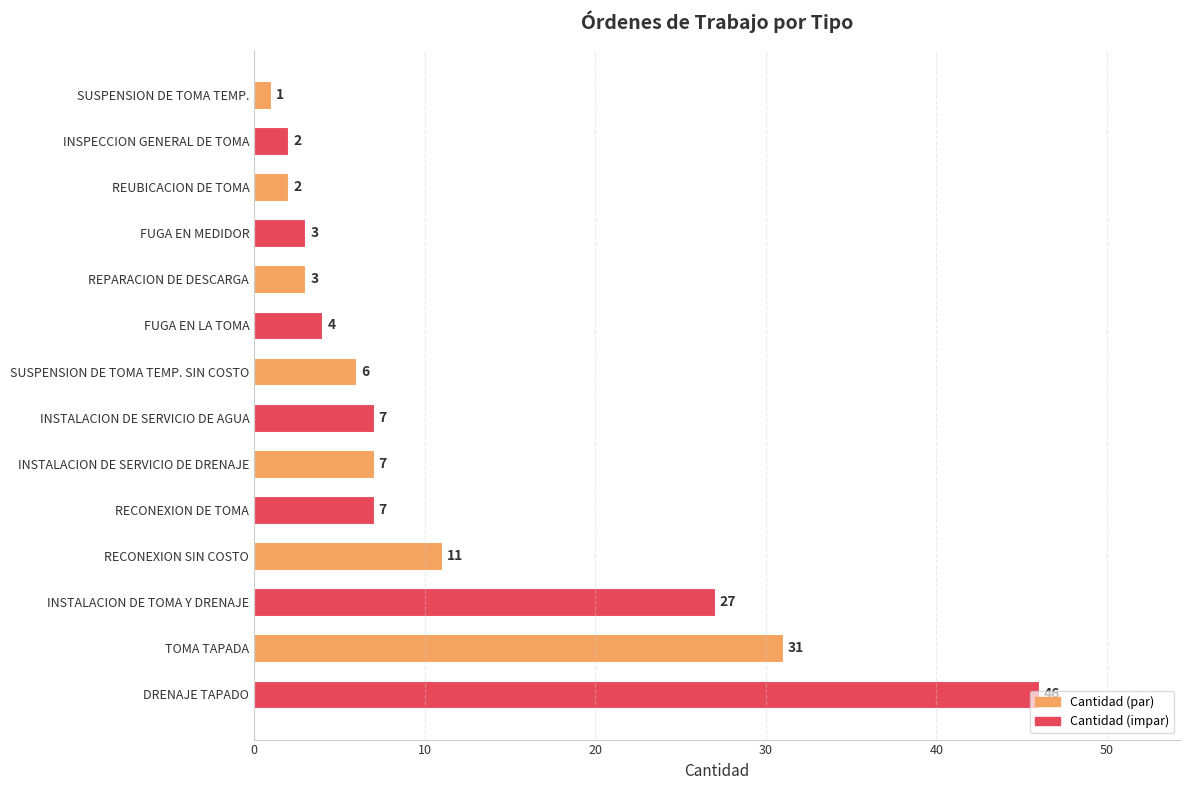

Which category has the highest value across all series?

DRENAJE TAPADO